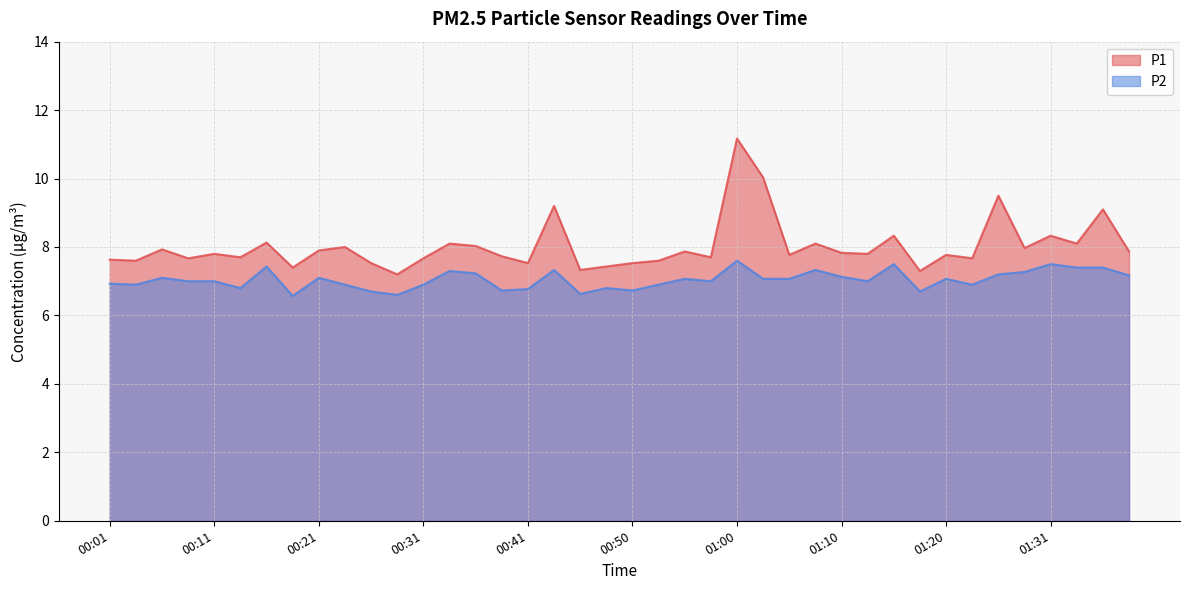

List the series in order of their overall mean, highest first.

P1, P2